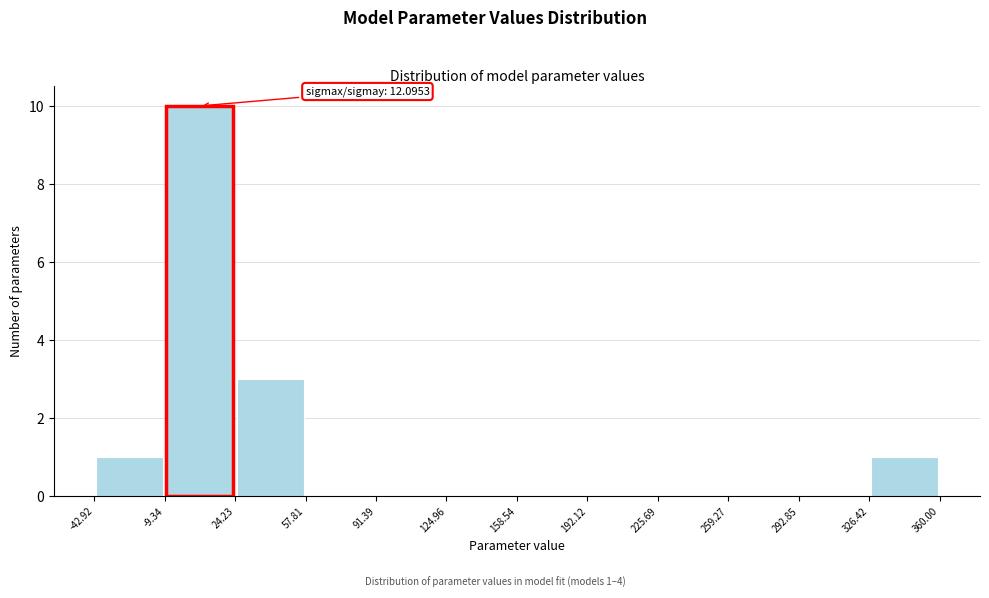

Which range on the x-axis has the tallest bar?

-9.34 to 24.23